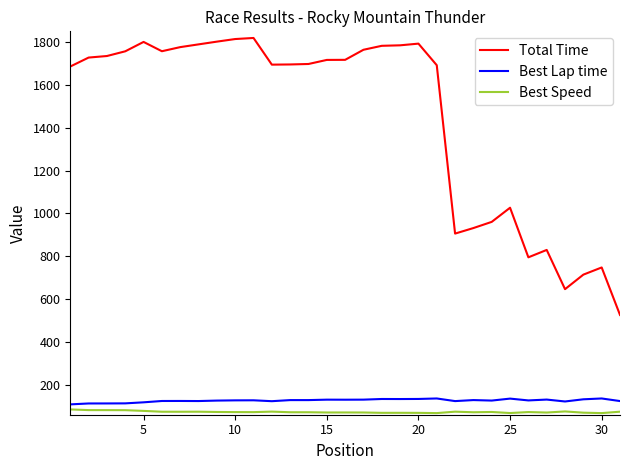

True or false: Best Speed and Best Lap time intersect in this chart.

False